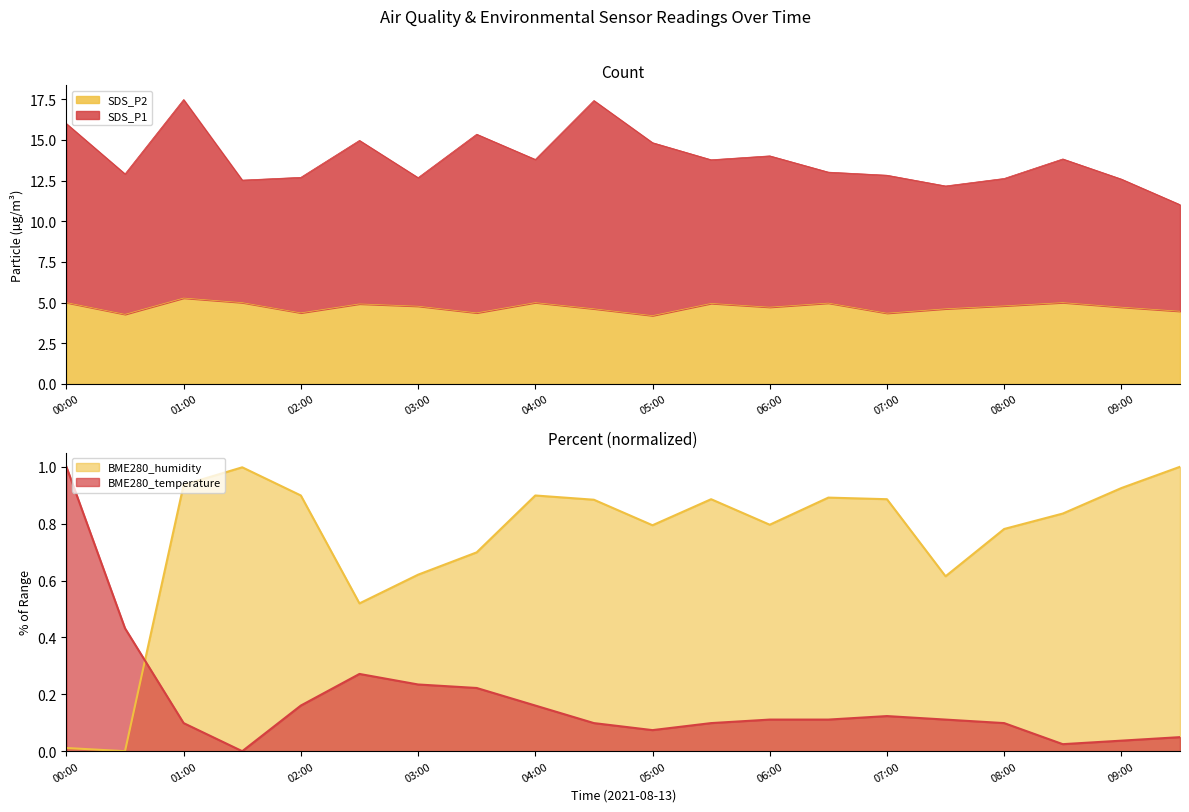

Reading right to left, extract all data points from this chart.

SDS_P1: 09:30=11.0	09:00=12.6	08:30=13.8	08:00=12.6	07:30=12.2	07:00=12.8	06:30=13.0	06:00=14.0	05:30=13.8	05:00=14.8	04:30=17.4	04:00=13.8	03:30=15.4	03:00=12.7	02:30=15.0	02:00=12.7	01:30=12.5	01:00=17.5	00:30=12.9	00:00=16.0
SDS_P2: 09:30=4.5	09:00=4.7	08:30=5.0	08:00=4.8	07:30=4.6	07:00=4.3	06:30=5.0	06:00=4.7	05:30=5.0	05:00=4.2	04:30=4.6	04:00=5.0	03:30=4.4	03:00=4.8	02:30=4.9	02:00=4.4	01:30=5.0	01:00=5.3	00:30=4.3	00:00=5.0
BME280_temperature: 09:30=0.0	09:00=0.0	08:30=0.0	08:00=0.1	07:30=0.1	07:00=0.1	06:30=0.1	06:00=0.1	05:30=0.1	05:00=0.1	04:30=0.1	04:00=0.2	03:30=0.2	03:00=0.2	02:30=0.3	02:00=0.2	01:30=0.0	01:00=0.1	00:30=0.4	00:00=1.0
BME280_humidity: 09:30=1.0	09:00=0.9	08:30=0.8	08:00=0.8	07:30=0.6	07:00=0.9	06:30=0.9	06:00=0.8	05:30=0.9	05:00=0.8	04:30=0.9	04:00=0.9	03:30=0.7	03:00=0.6	02:30=0.5	02:00=0.9	01:30=1.0	01:00=0.9	00:30=0.0	00:00=0.0